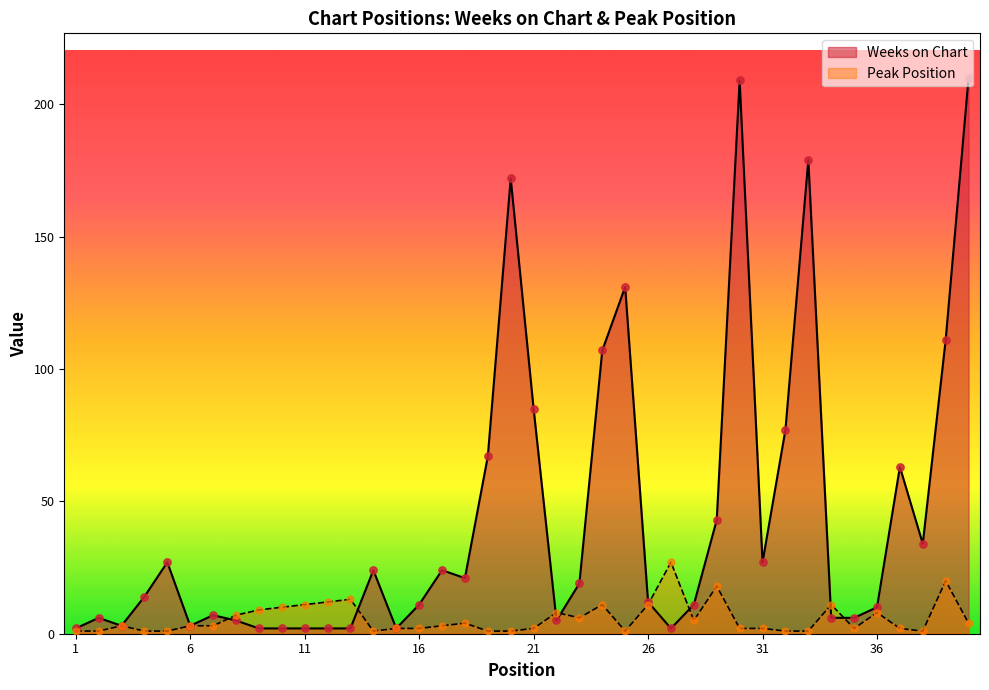

Which series contains the highest Y value?

Weeks on Chart